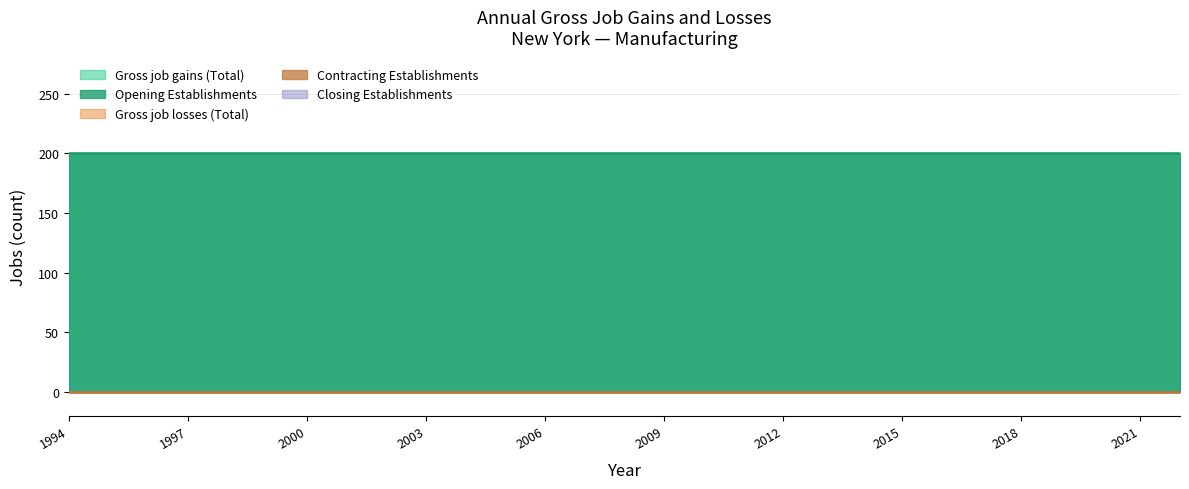

Which has a higher value, 2007 or 2004?

2007